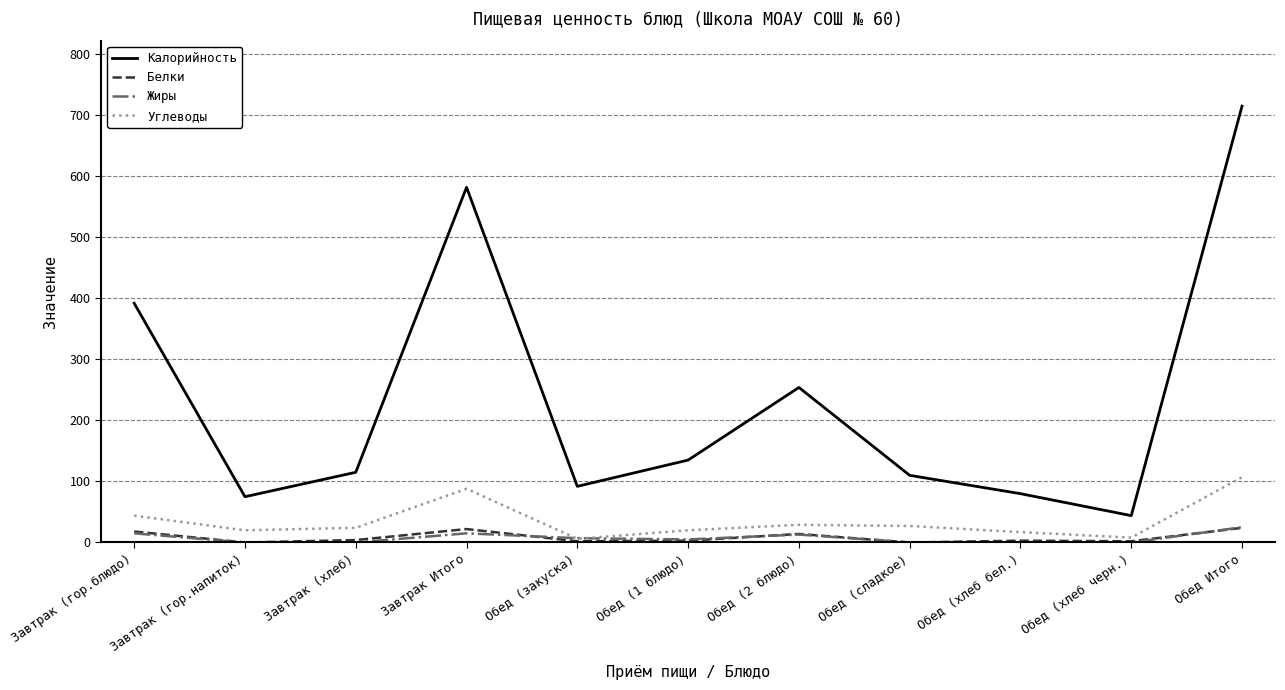

Is the value of Белки at Завтрак (гор.напиток) greater than the value of Калорийность at Обед (1 блюдо)?

No